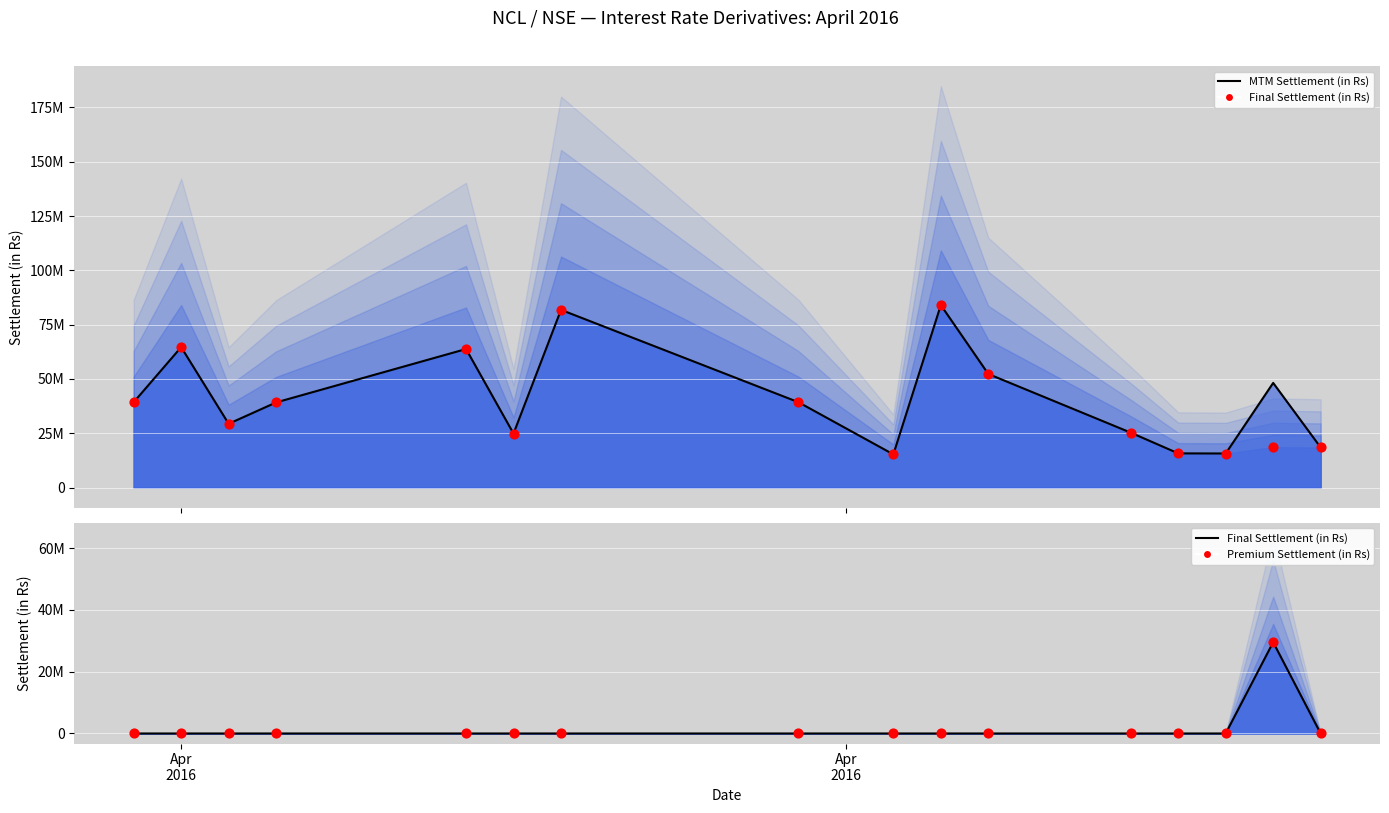

What is the total value across all series at Apr
2016?

78599640.0